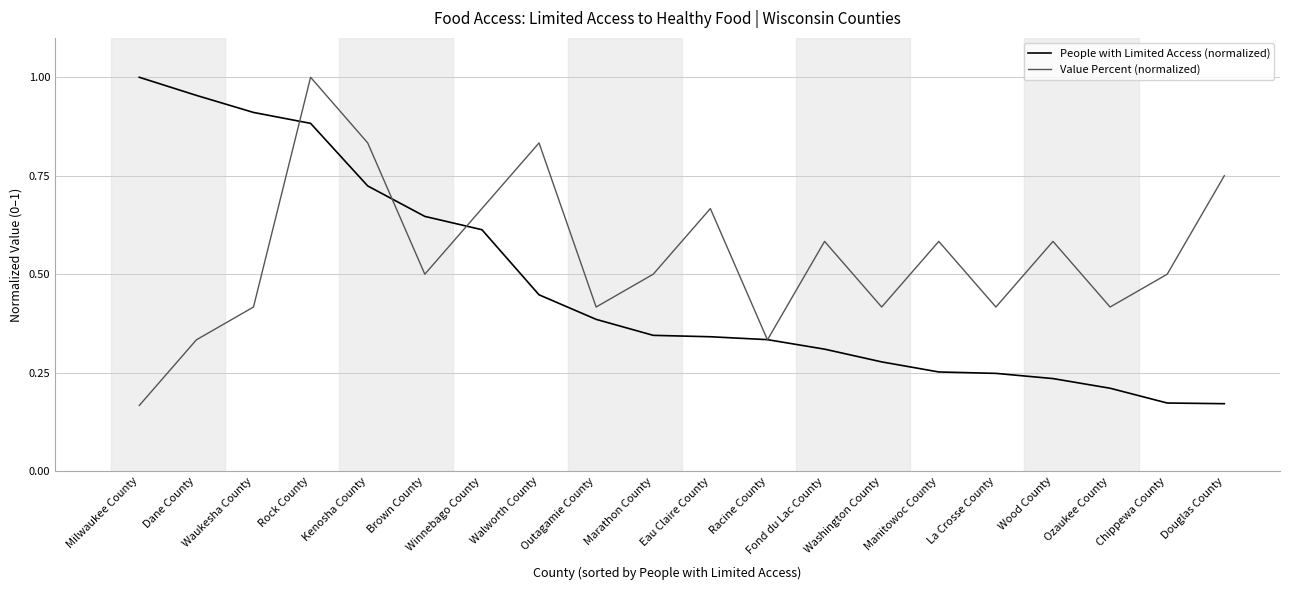

At which label is Value Percent (normalized) closest to 0?

Milwaukee County